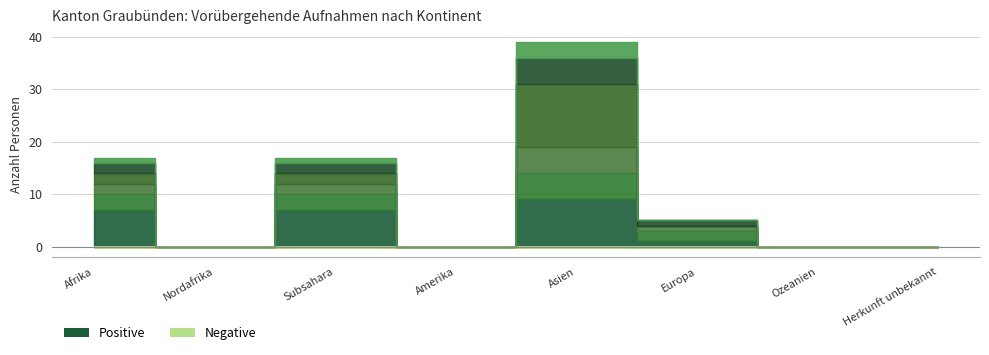

Is this an area chart (filled region under the line)?

No